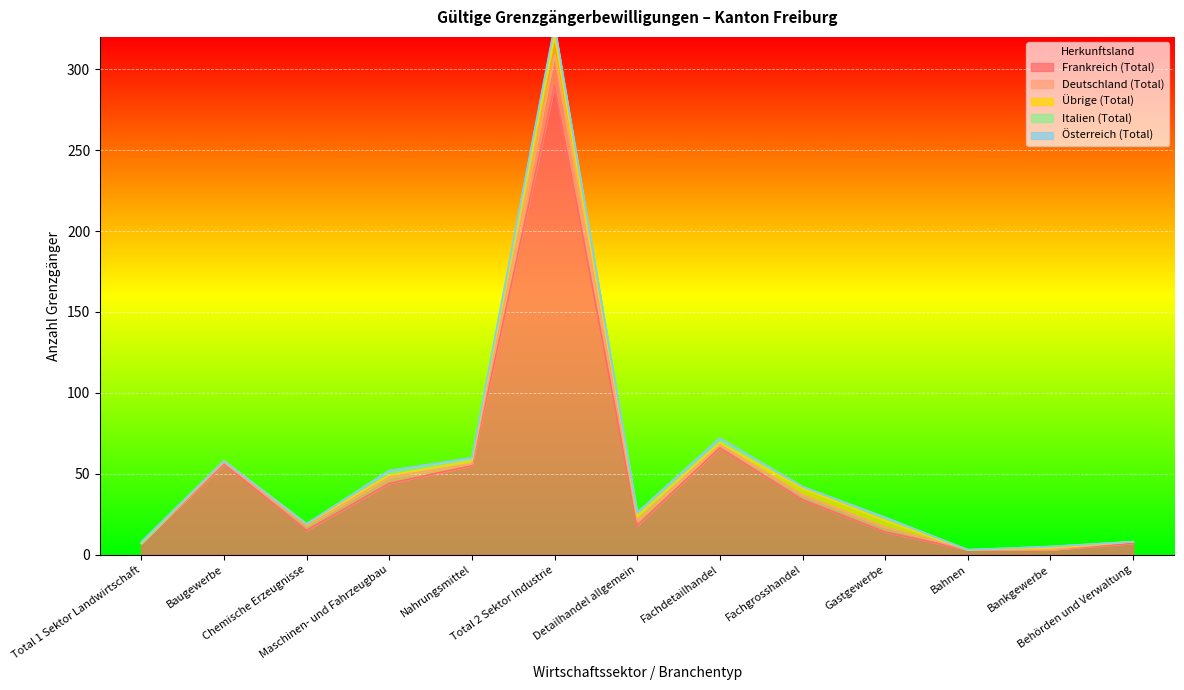

At how many categories does at least one series exceed 30?

6